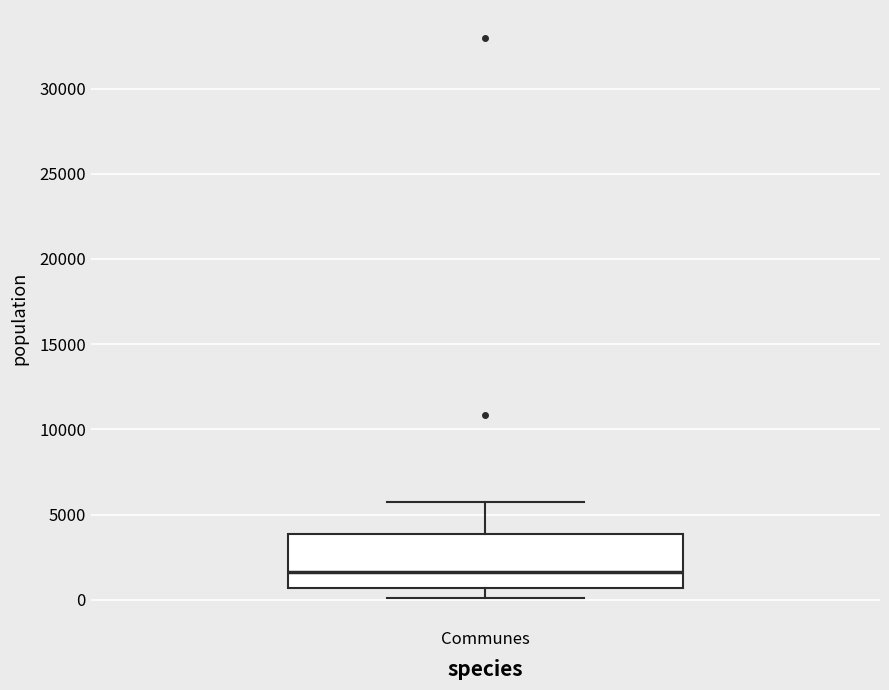

Transcribe this box plot: give where the median line is, the range the box spans, and where the two whiskers end, as read against the y-axis. The values are not printed on the chart, so give them approximately, as read against the axis.

median 1500, box 500 to 4000, whiskers 0 to 5500